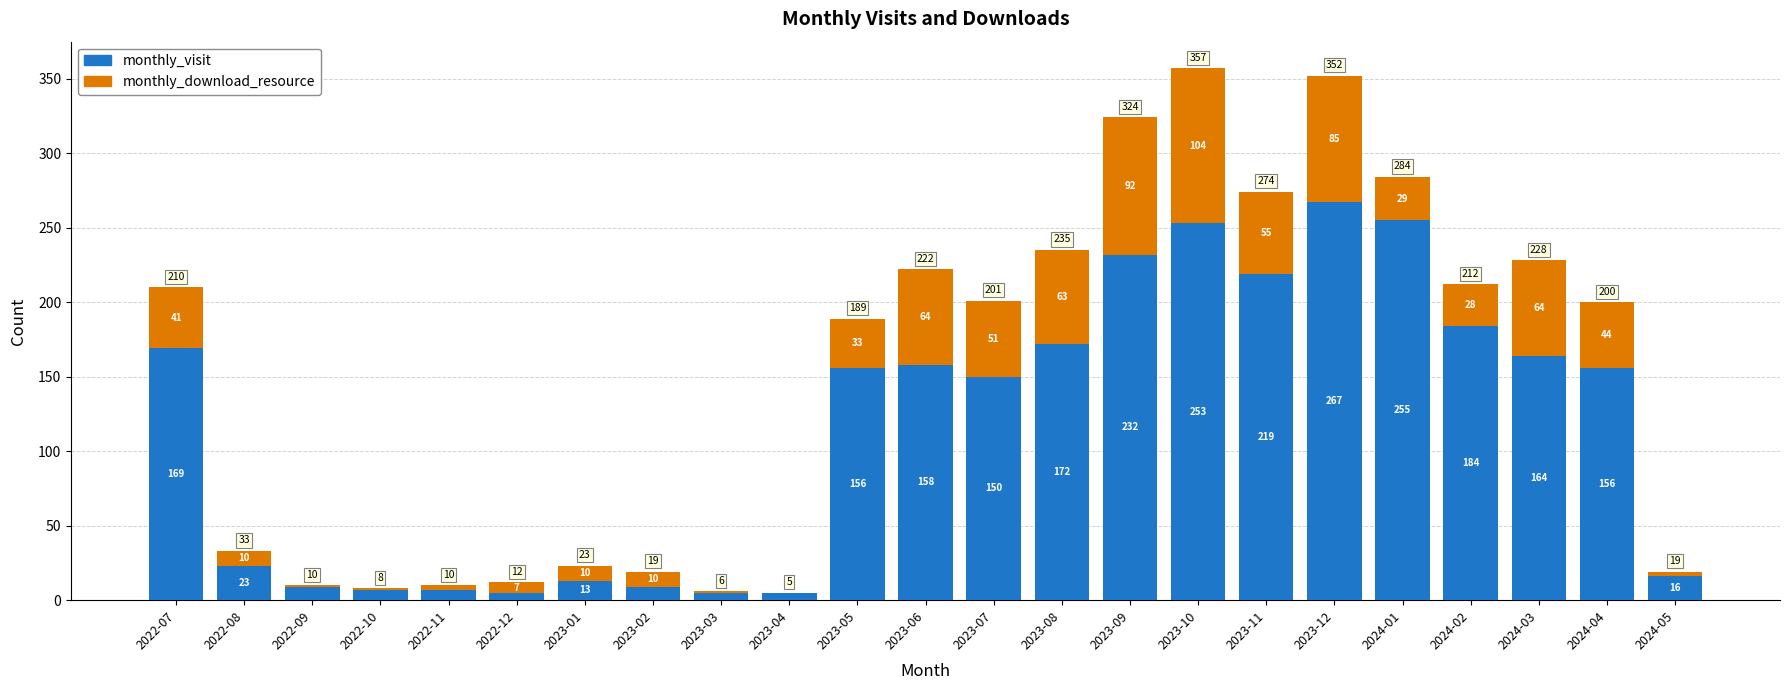

What is the maximum value for monthly_visit?

267